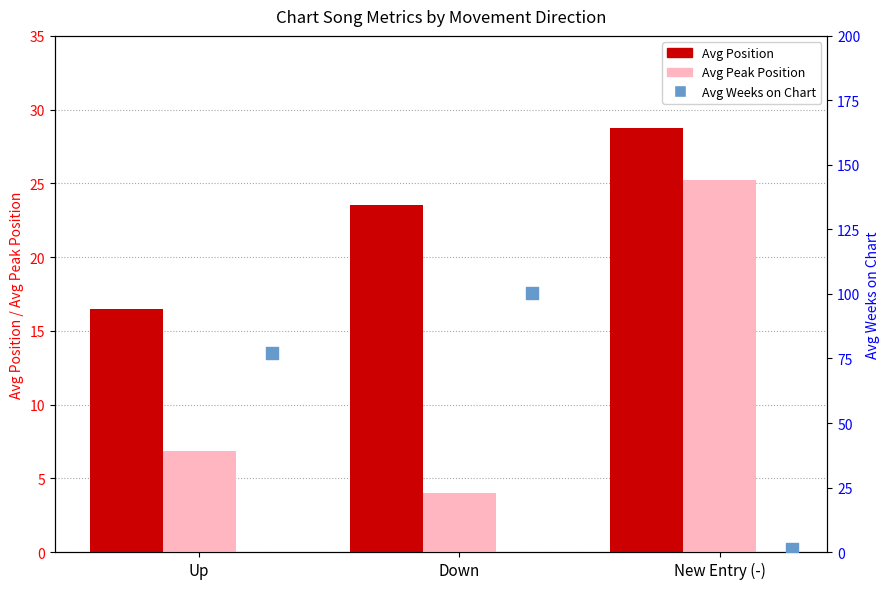

Which series reaches the minimum Y coordinate?

Avg Weeks on Chart